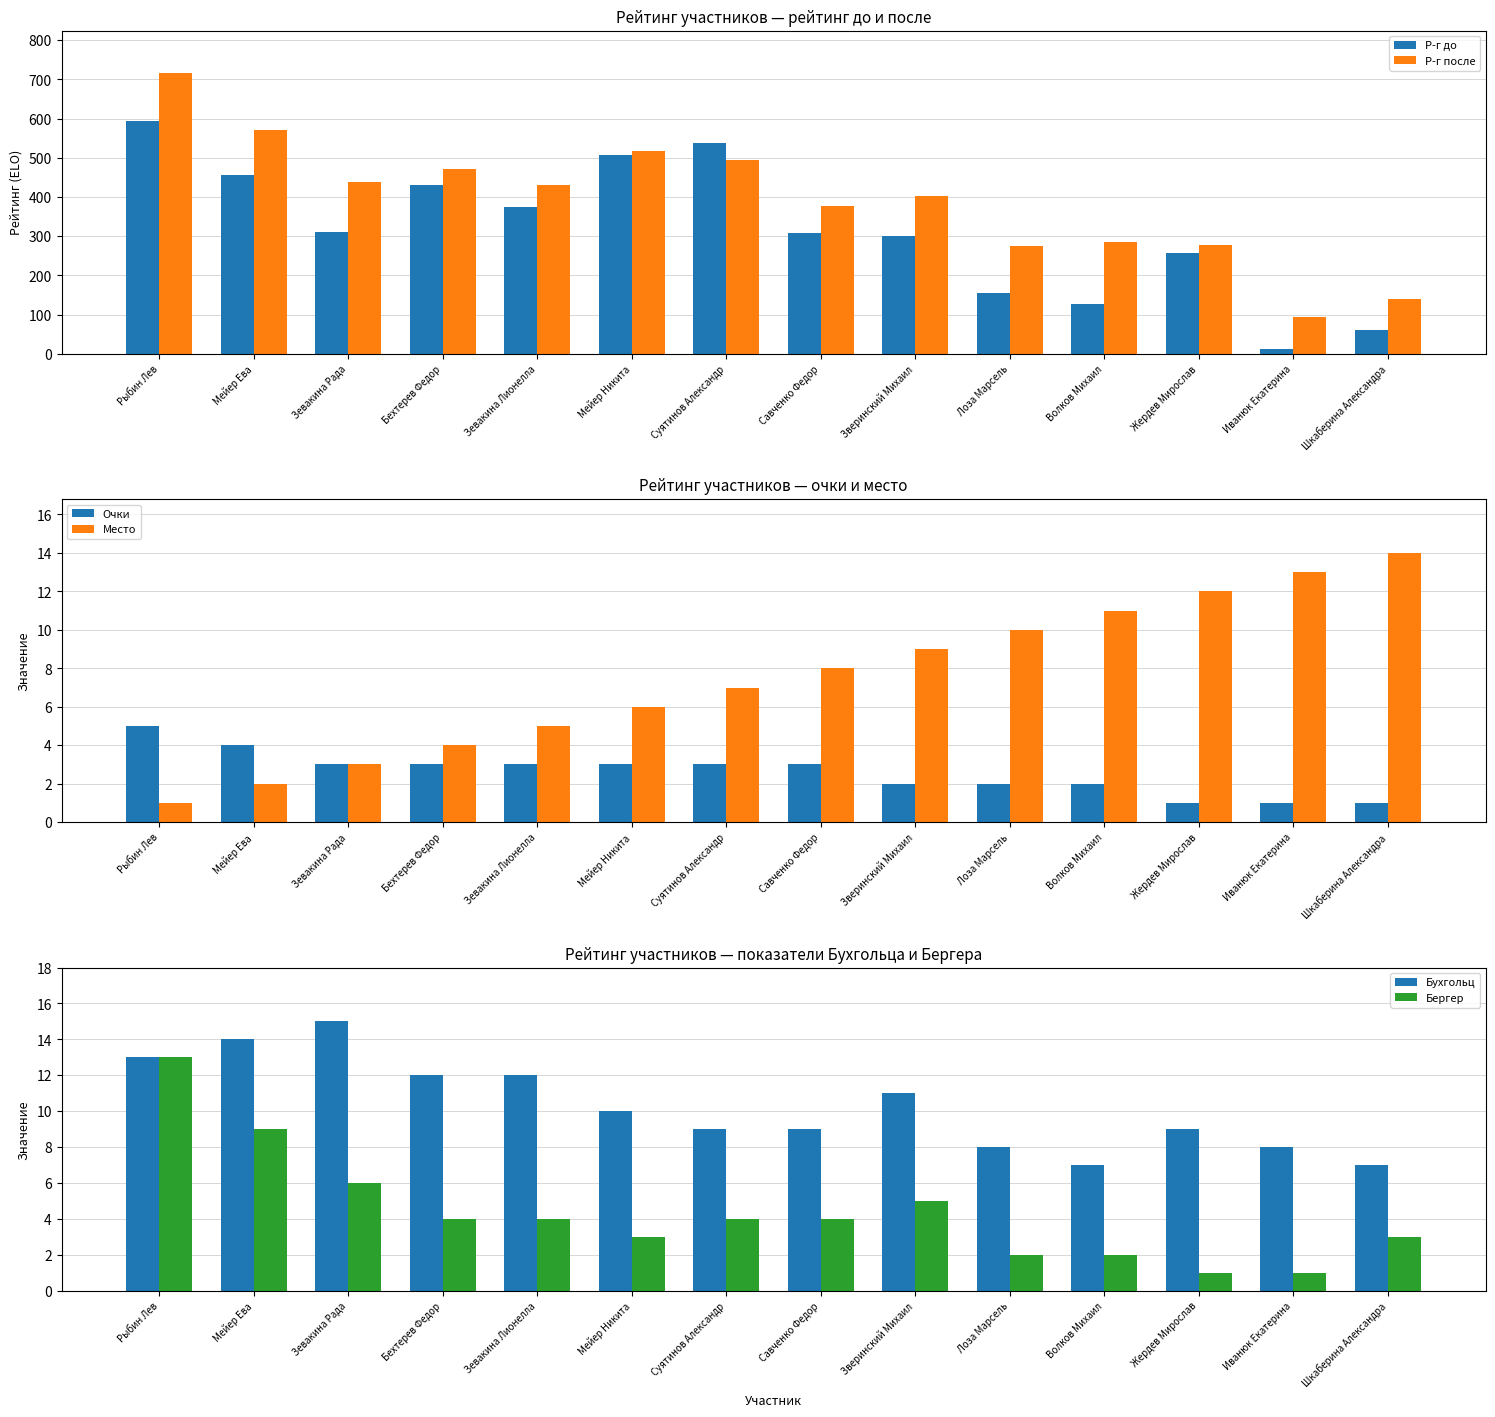

How many distinct data groups are displayed?

6